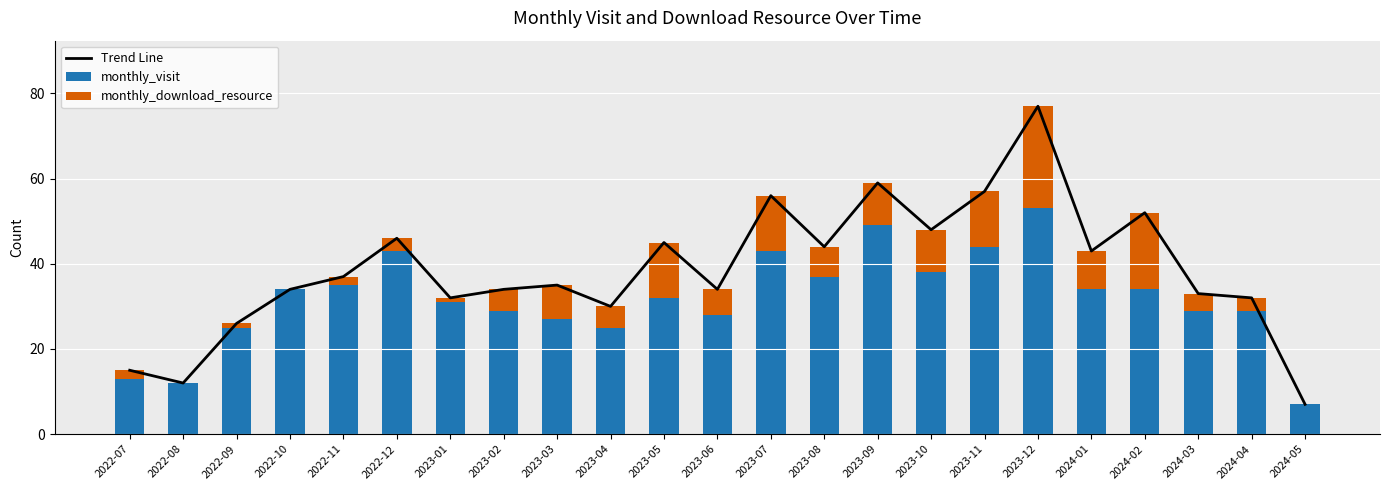

The value of monthly_download_resource at 2023-11 is 3. True or false?

False